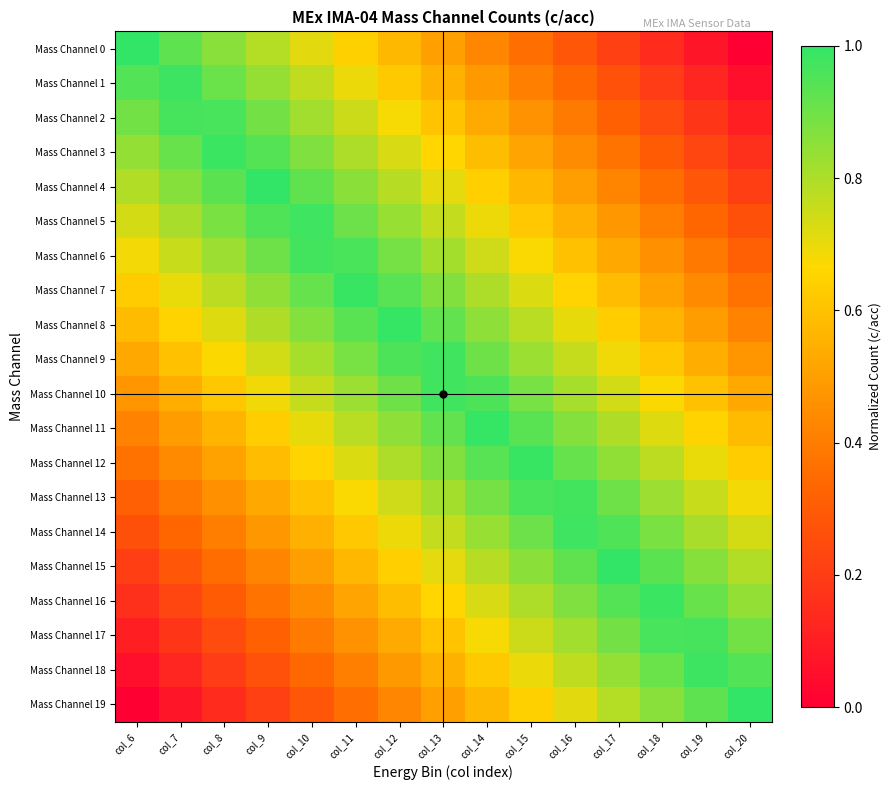

Reading right to left, list all the values displayed in this chart.

Mass Channel 0: col_20=0.0	col_19=0.1	col_18=0.1	col_17=0.2	col_16=0.3	col_15=0.4	col_14=0.4	col_13=0.5	col_12=0.6	col_11=0.6	col_10=0.7	col_9=0.8	col_8=0.9	col_7=0.9	col_6=1.0
Mass Channel 1: col_20=0.1	col_19=0.1	col_18=0.2	col_17=0.3	col_16=0.3	col_15=0.4	col_14=0.5	col_13=0.6	col_12=0.6	col_11=0.7	col_10=0.8	col_9=0.8	col_8=0.9	col_7=1.0	col_6=0.9
Mass Channel 2: col_20=0.1	col_19=0.2	col_18=0.2	col_17=0.3	col_16=0.4	col_15=0.5	col_14=0.5	col_13=0.6	col_12=0.7	col_11=0.7	col_10=0.8	col_9=0.9	col_8=1.0	col_7=1.0	col_6=0.9
Mass Channel 3: col_20=0.2	col_19=0.2	col_18=0.3	col_17=0.4	col_16=0.4	col_15=0.5	col_14=0.6	col_13=0.7	col_12=0.7	col_11=0.8	col_10=0.9	col_9=0.9	col_8=1.0	col_7=0.9	col_6=0.8
Mass Channel 4: col_20=0.2	col_19=0.3	col_18=0.4	col_17=0.4	col_16=0.5	col_15=0.6	col_14=0.6	col_13=0.7	col_12=0.8	col_11=0.9	col_10=0.9	col_9=1.0	col_8=0.9	col_7=0.9	col_6=0.8
Mass Channel 5: col_20=0.3	col_19=0.3	col_18=0.4	col_17=0.5	col_16=0.5	col_15=0.6	col_14=0.7	col_13=0.8	col_12=0.8	col_11=0.9	col_10=1.0	col_9=1.0	col_8=0.9	col_7=0.8	col_6=0.7
Mass Channel 6: col_20=0.3	col_19=0.4	col_18=0.5	col_17=0.5	col_16=0.6	col_15=0.7	col_14=0.7	col_13=0.8	col_12=0.9	col_11=1.0	col_10=1.0	col_9=0.9	col_8=0.8	col_7=0.8	col_6=0.7
Mass Channel 7: col_20=0.4	col_19=0.4	col_18=0.5	col_17=0.6	col_16=0.7	col_15=0.7	col_14=0.8	col_13=0.9	col_12=0.9	col_11=1.0	col_10=0.9	col_9=0.8	col_8=0.8	col_7=0.7	col_6=0.6
Mass Channel 8: col_20=0.4	col_19=0.5	col_18=0.6	col_17=0.6	col_16=0.7	col_15=0.8	col_14=0.8	col_13=0.9	col_12=1.0	col_11=0.9	col_10=0.9	col_9=0.8	col_8=0.7	col_7=0.7	col_6=0.6
Mass Channel 9: col_20=0.5	col_19=0.5	col_18=0.6	col_17=0.7	col_16=0.8	col_15=0.8	col_14=0.9	col_13=1.0	col_12=1.0	col_11=0.9	col_10=0.8	col_9=0.7	col_8=0.7	col_7=0.6	col_6=0.5
Mass Channel 10: col_20=0.5	col_19=0.6	col_18=0.7	col_17=0.7	col_16=0.8	col_15=0.9	col_14=1.0	col_13=1.0	col_12=0.9	col_11=0.8	col_10=0.8	col_9=0.7	col_8=0.6	col_7=0.5	col_6=0.5
Mass Channel 11: col_20=0.6	col_19=0.7	col_18=0.7	col_17=0.8	col_16=0.9	col_15=0.9	col_14=1.0	col_13=0.9	col_12=0.8	col_11=0.8	col_10=0.7	col_9=0.6	col_8=0.6	col_7=0.5	col_6=0.4
Mass Channel 12: col_20=0.6	col_19=0.7	col_18=0.8	col_17=0.8	col_16=0.9	col_15=1.0	col_14=0.9	col_13=0.9	col_12=0.8	col_11=0.7	col_10=0.7	col_9=0.6	col_8=0.5	col_7=0.4	col_6=0.4
Mass Channel 13: col_20=0.7	col_19=0.8	col_18=0.8	col_17=0.9	col_16=1.0	col_15=1.0	col_14=0.9	col_13=0.8	col_12=0.7	col_11=0.7	col_10=0.6	col_9=0.5	col_8=0.5	col_7=0.4	col_6=0.3
Mass Channel 14: col_20=0.7	col_19=0.8	col_18=0.9	col_17=1.0	col_16=1.0	col_15=0.9	col_14=0.8	col_13=0.8	col_12=0.7	col_11=0.6	col_10=0.5	col_9=0.5	col_8=0.4	col_7=0.3	col_6=0.3
Mass Channel 15: col_20=0.8	col_19=0.9	col_18=0.9	col_17=1.0	col_16=0.9	col_15=0.9	col_14=0.8	col_13=0.7	col_12=0.6	col_11=0.6	col_10=0.5	col_9=0.4	col_8=0.4	col_7=0.3	col_6=0.2
Mass Channel 16: col_20=0.8	col_19=0.9	col_18=1.0	col_17=0.9	col_16=0.9	col_15=0.8	col_14=0.7	col_13=0.7	col_12=0.6	col_11=0.5	col_10=0.4	col_9=0.4	col_8=0.3	col_7=0.2	col_6=0.2
Mass Channel 17: col_20=0.9	col_19=1.0	col_18=1.0	col_17=0.9	col_16=0.8	col_15=0.7	col_14=0.7	col_13=0.6	col_12=0.5	col_11=0.5	col_10=0.4	col_9=0.3	col_8=0.2	col_7=0.2	col_6=0.1
Mass Channel 18: col_20=0.9	col_19=1.0	col_18=0.9	col_17=0.8	col_16=0.8	col_15=0.7	col_14=0.6	col_13=0.6	col_12=0.5	col_11=0.4	col_10=0.3	col_9=0.3	col_8=0.2	col_7=0.1	col_6=0.1
Mass Channel 19: col_20=1.0	col_19=0.9	col_18=0.9	col_17=0.8	col_16=0.7	col_15=0.6	col_14=0.6	col_13=0.5	col_12=0.4	col_11=0.4	col_10=0.3	col_9=0.2	col_8=0.1	col_7=0.1	col_6=0.0